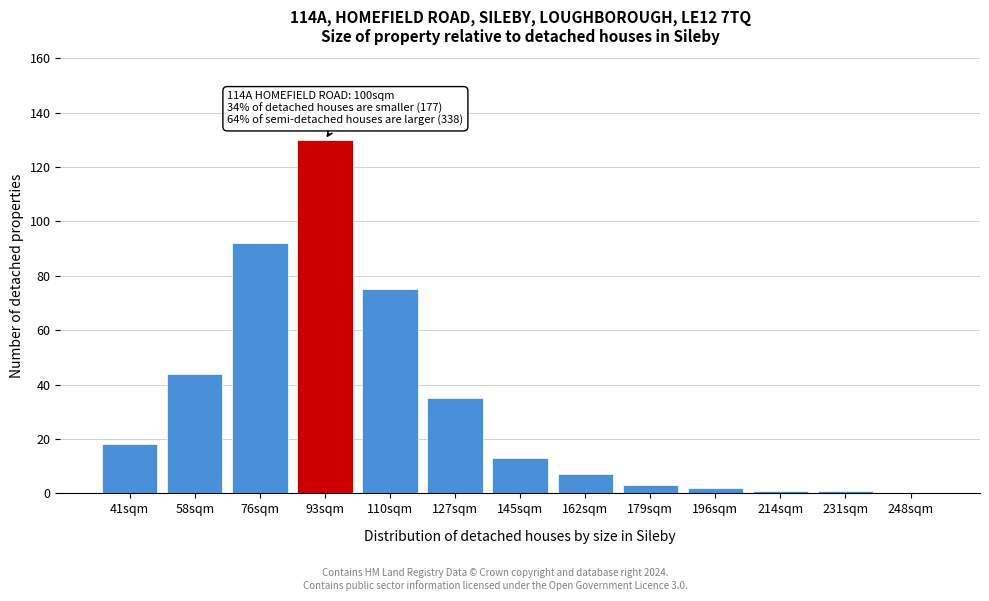

Reading left to right, what are all the values shown in this chart?

41sqm=18	58sqm=44	76sqm=92	93sqm=130	110sqm=75	127sqm=35	145sqm=13	162sqm=7	179sqm=3	196sqm=2	214sqm=1	231sqm=1	248sqm=0